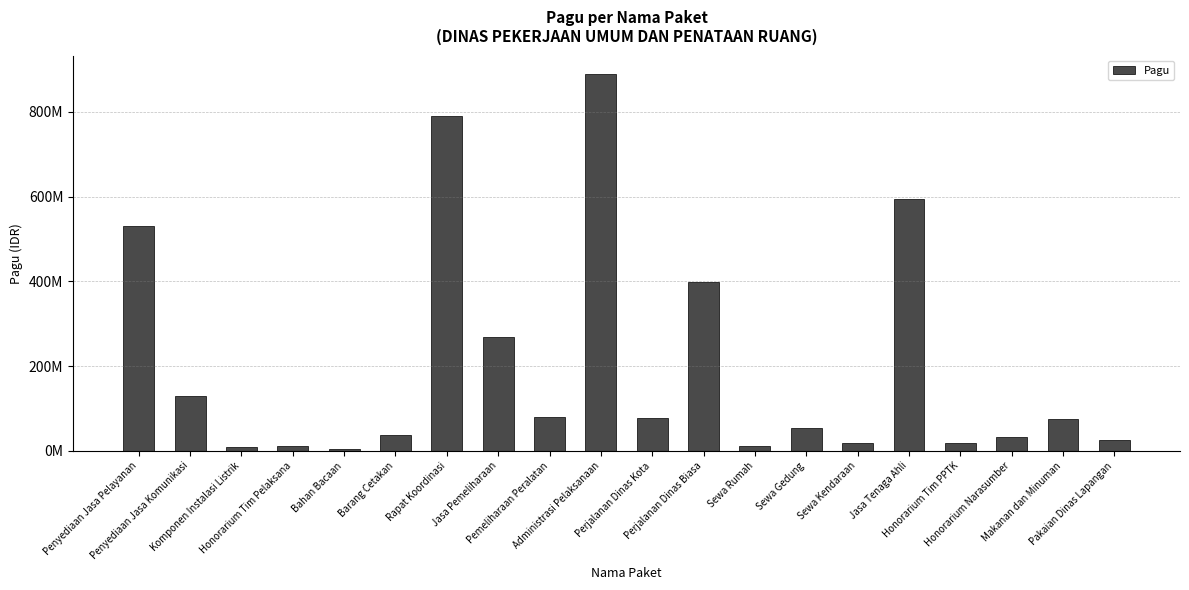

Does the chart contain any negative values?

No